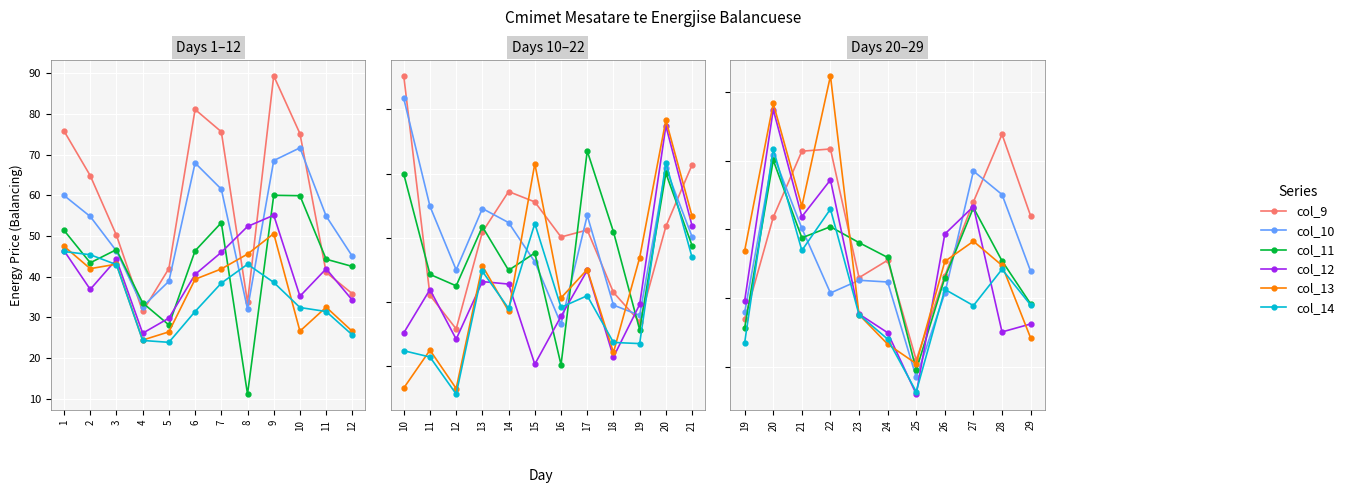

Which series ends up on top after the final intersection of col_14 and col_13?

col_14